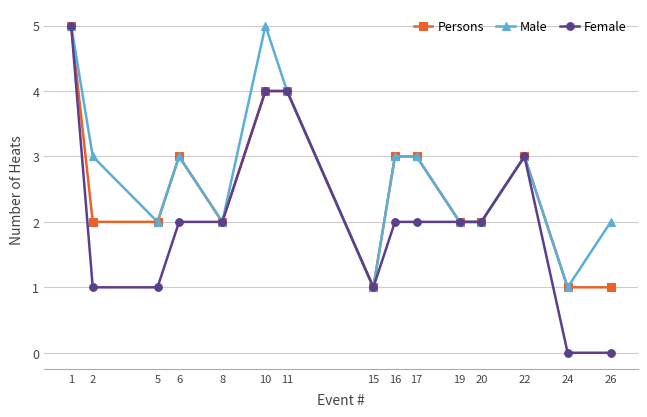

How many data points does each series have?

15